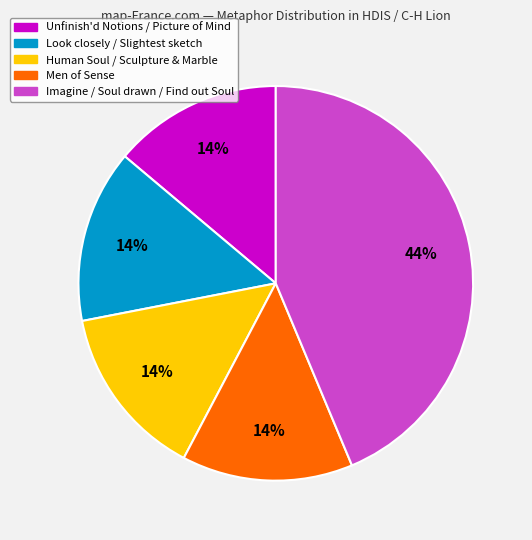

To the nearest percent, what is the difference between the largest and smallest slice percentages?

30%